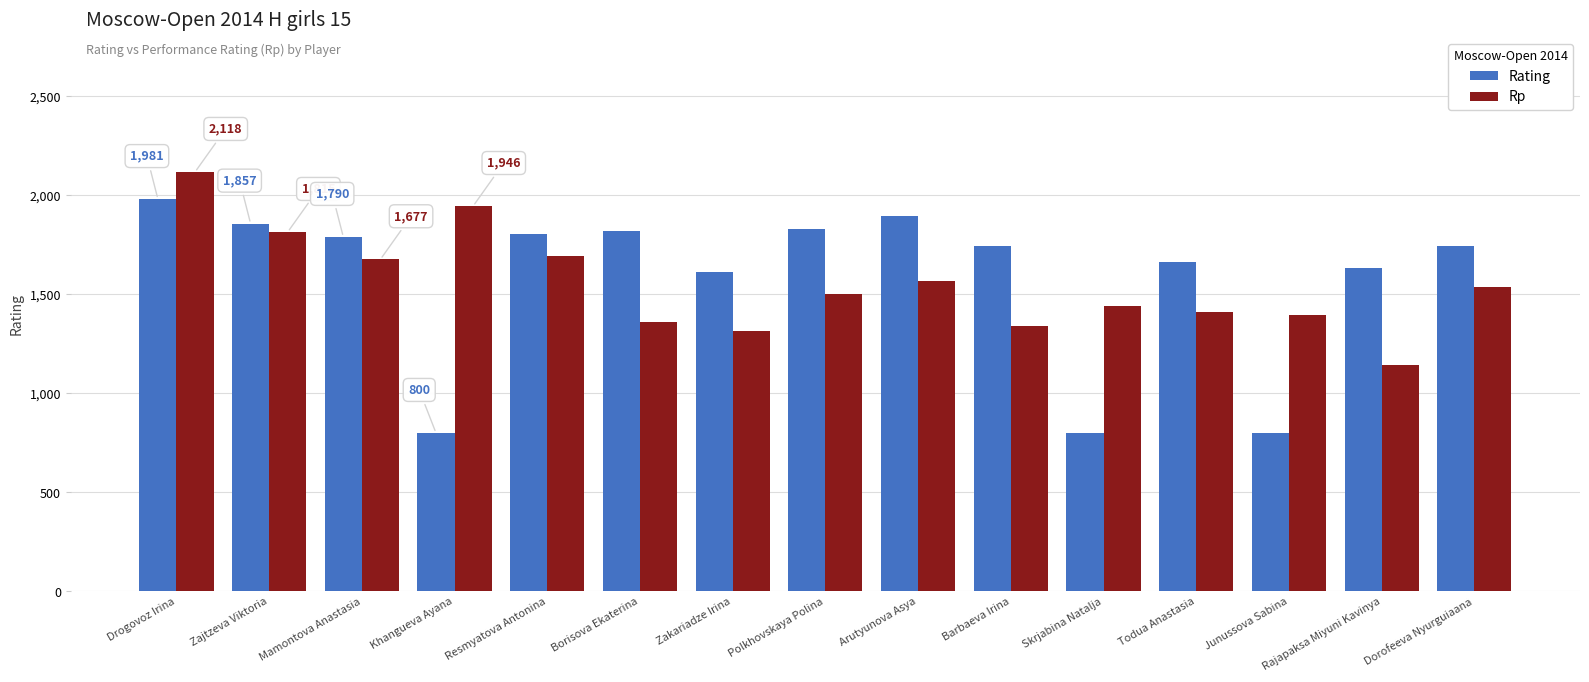

How many bars are there in each group?

2